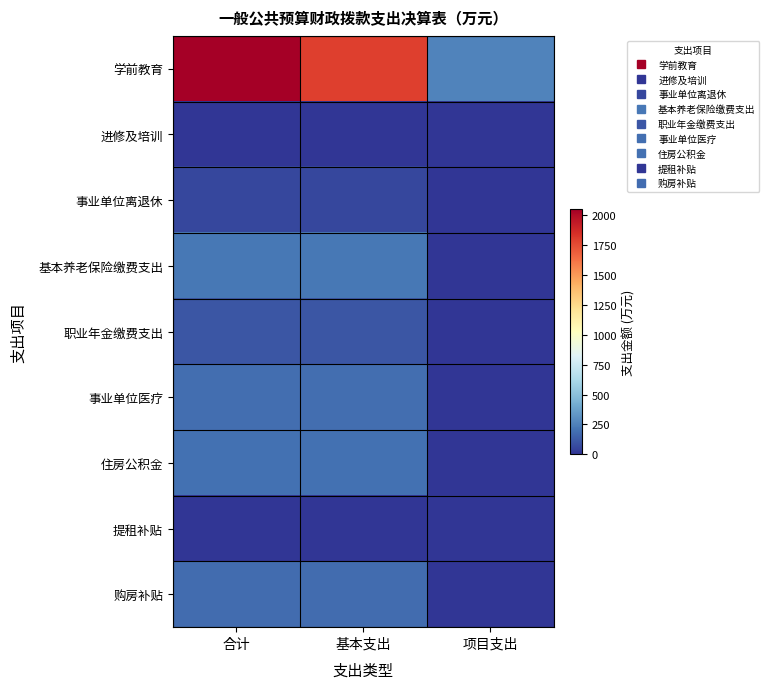

Which series has the largest total across all categories?

学前教育